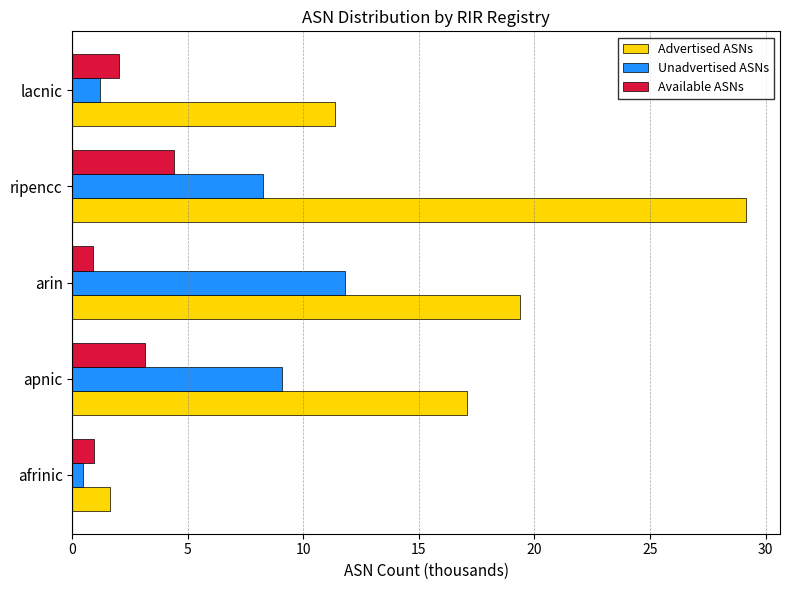

List the series in order of their peak value, lowest first.

Available ASNs, Unadvertised ASNs, Advertised ASNs